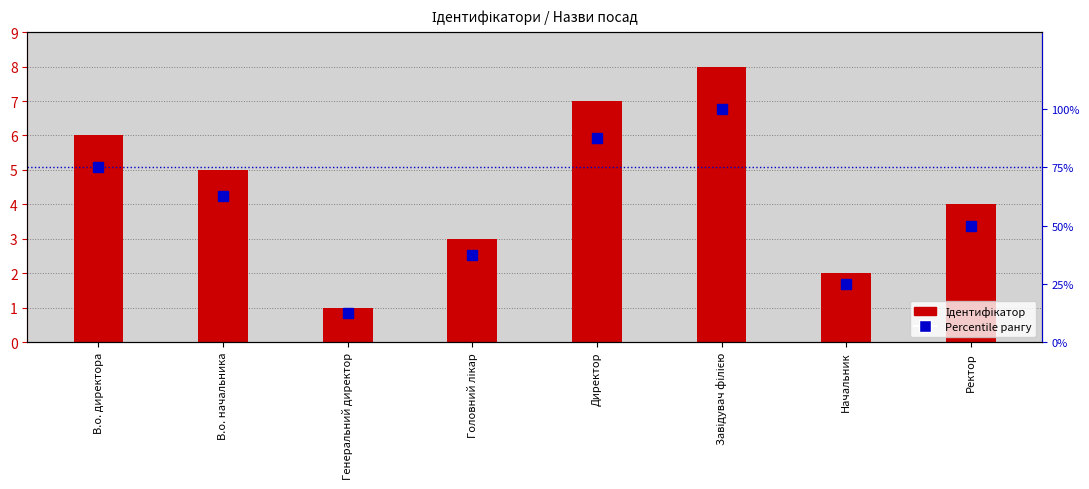

Is it true that Ідентифікатор equals 8.8 at В.о. начальника?

False